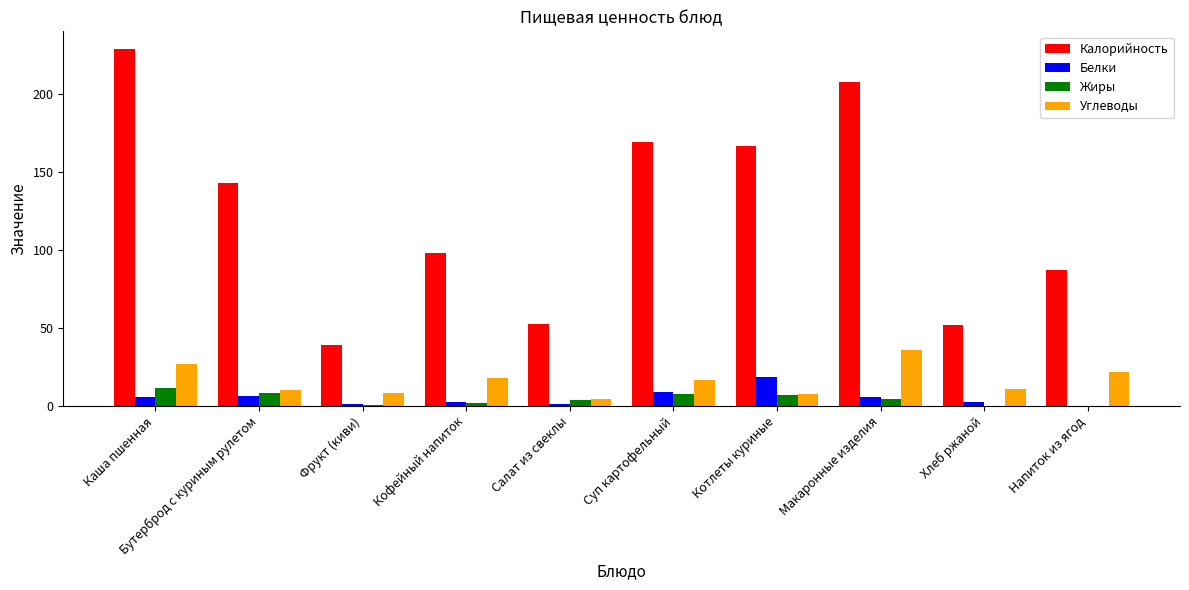

Which series has the largest total across all categories?

Калорийность